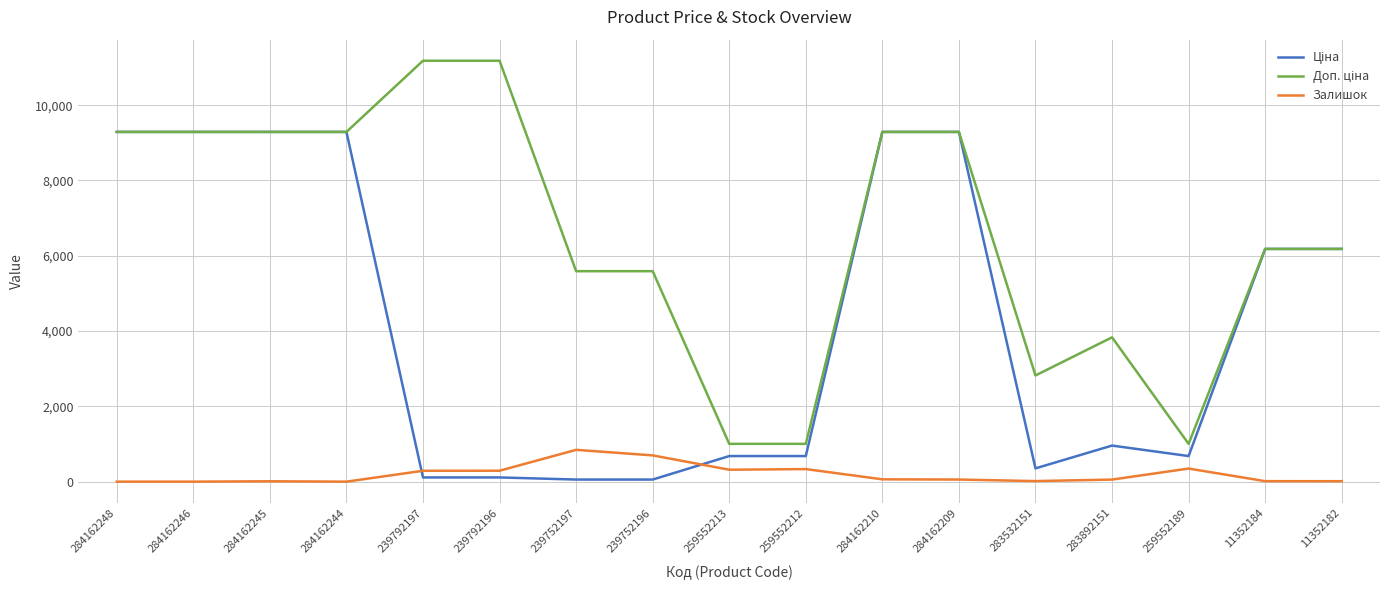

Is it true that Залишок equals 348.0 at 259552189?

True